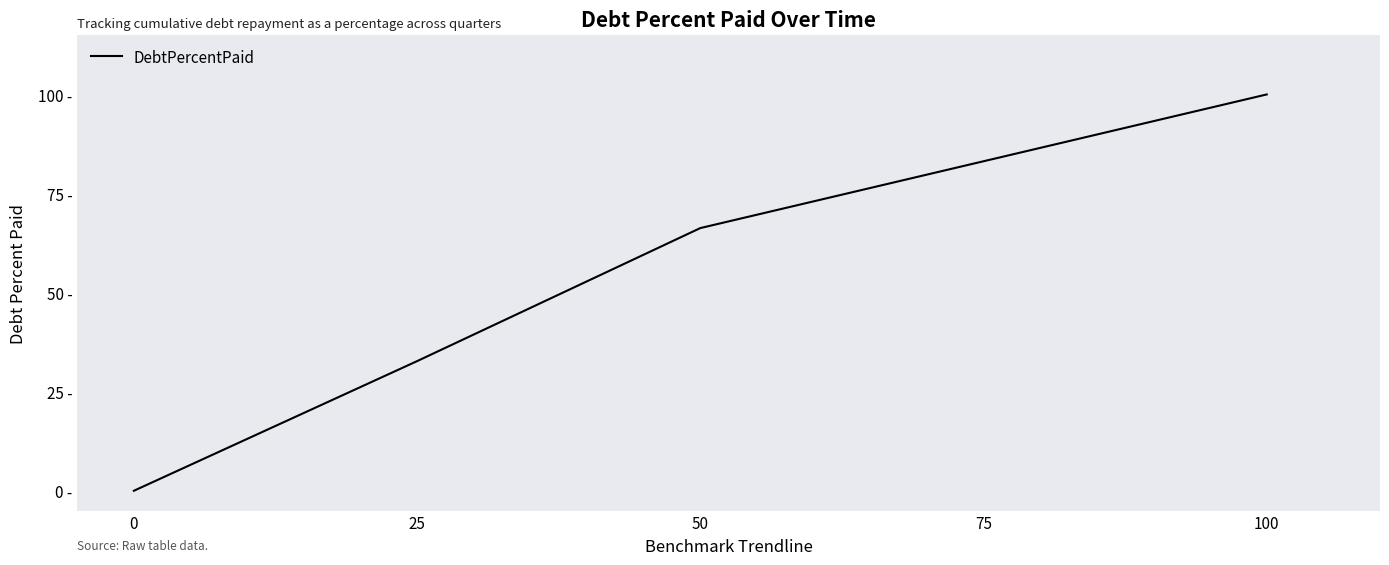

Does the chart have visible grid lines?

No